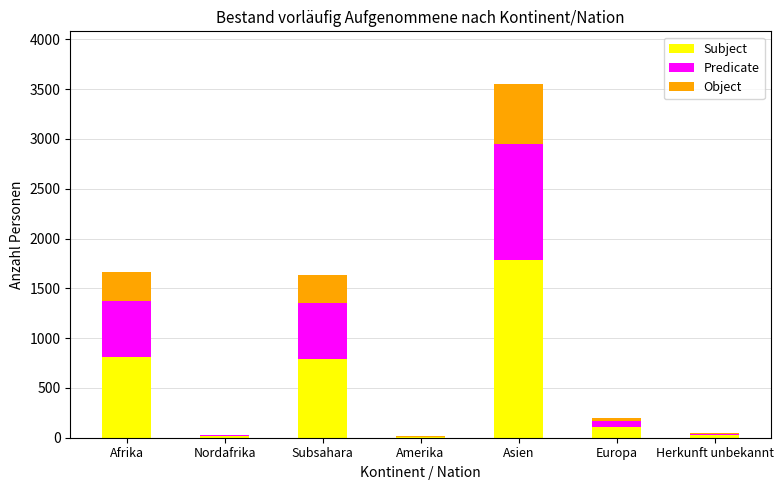

What value does the Subject series have at Europa, to the nearest 100?

100